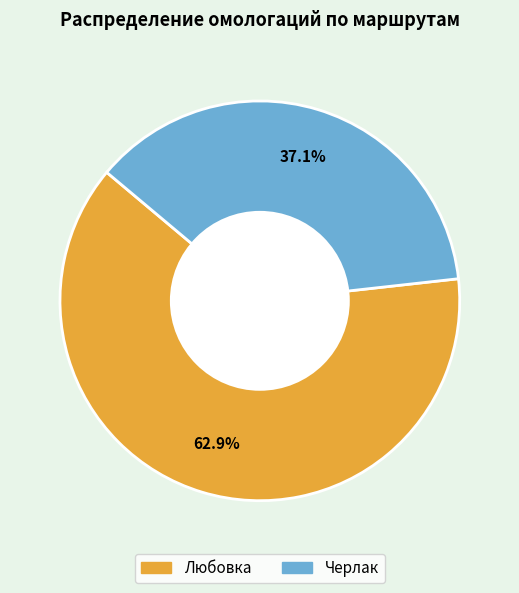

What is the largest slice in the pie chart?

Любовка